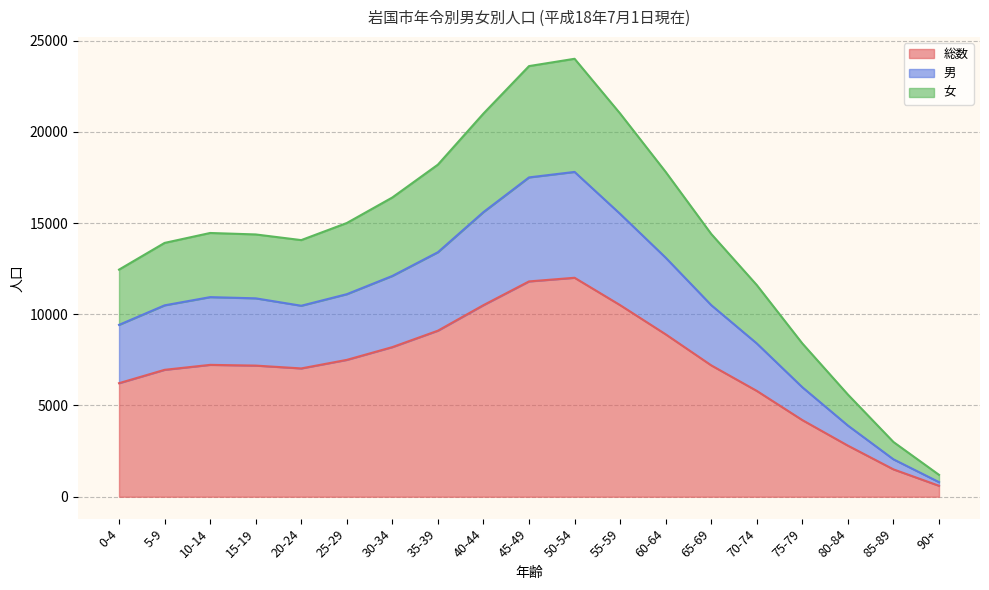

List the series in order of their peak value, lowest first.

総数, 男, 女